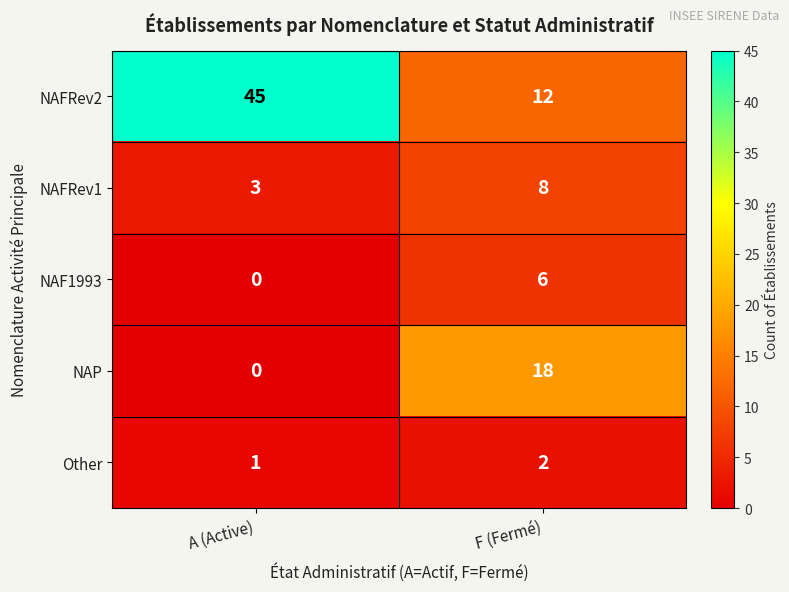

What is the difference between the highest and lowest values at F (Fermé)?

16